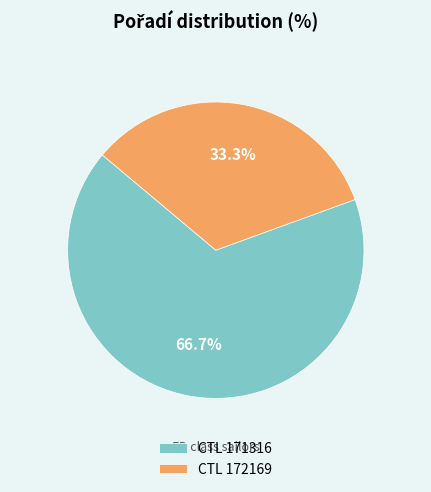

Is there a majority slice in this chart?

Yes